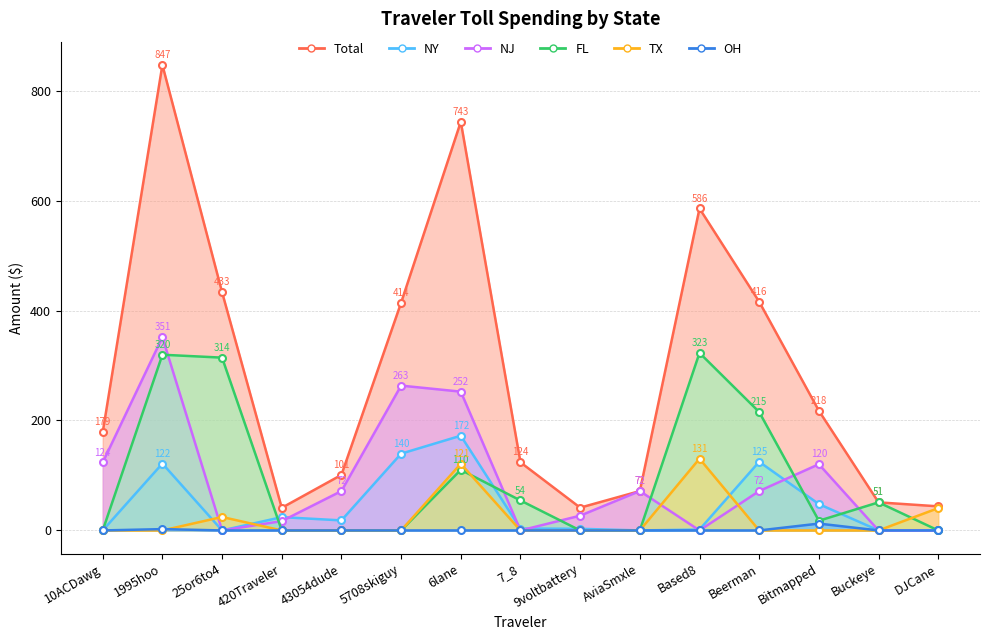

How many positive values does the FL series have?

8